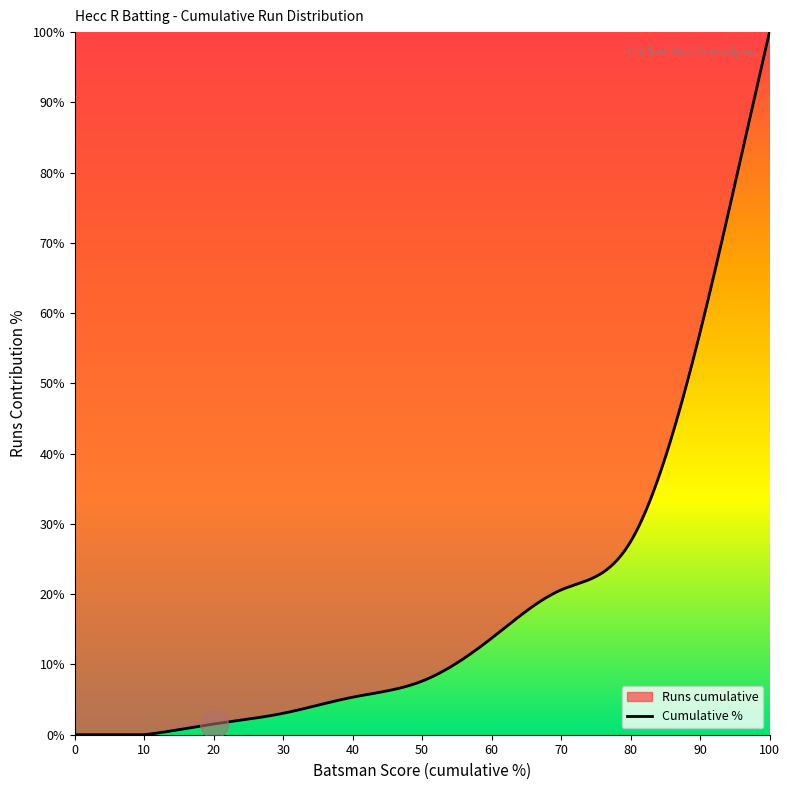

What is the difference between the maximum and minimum values?

100.0